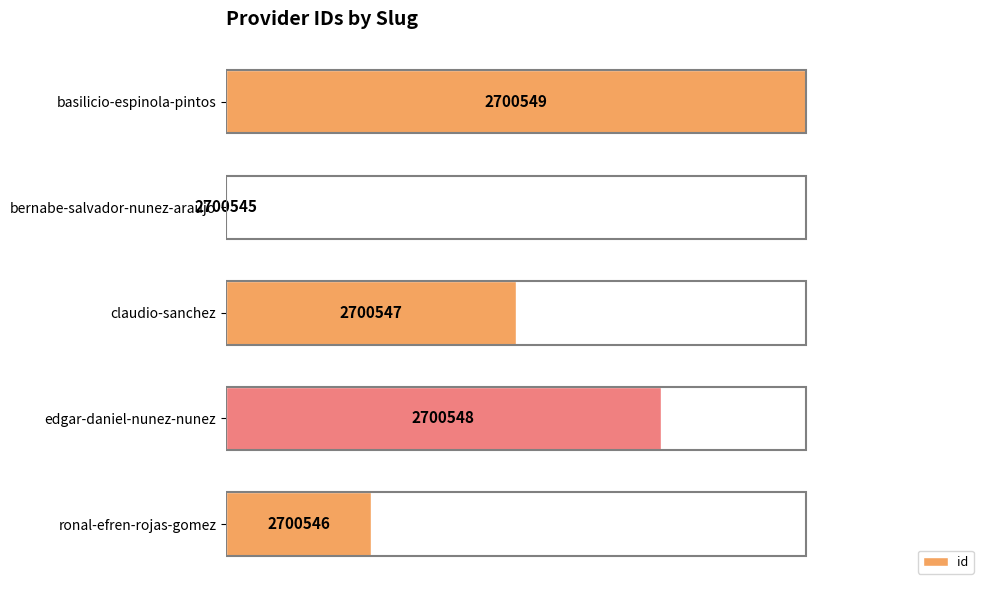

Does the chart contain stacked bars?

No